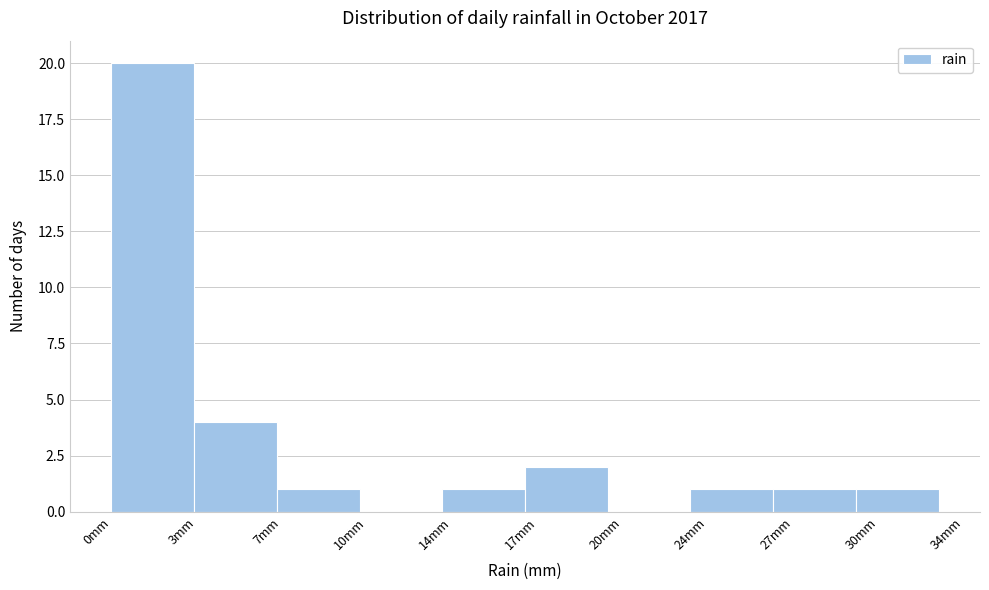

Reading left to right, list all the values displayed in this chart.

0mm=20	3mm=4	7mm=1	10mm=0	14mm=1	17mm=2	20mm=0	24mm=1	27mm=1	30mm=1